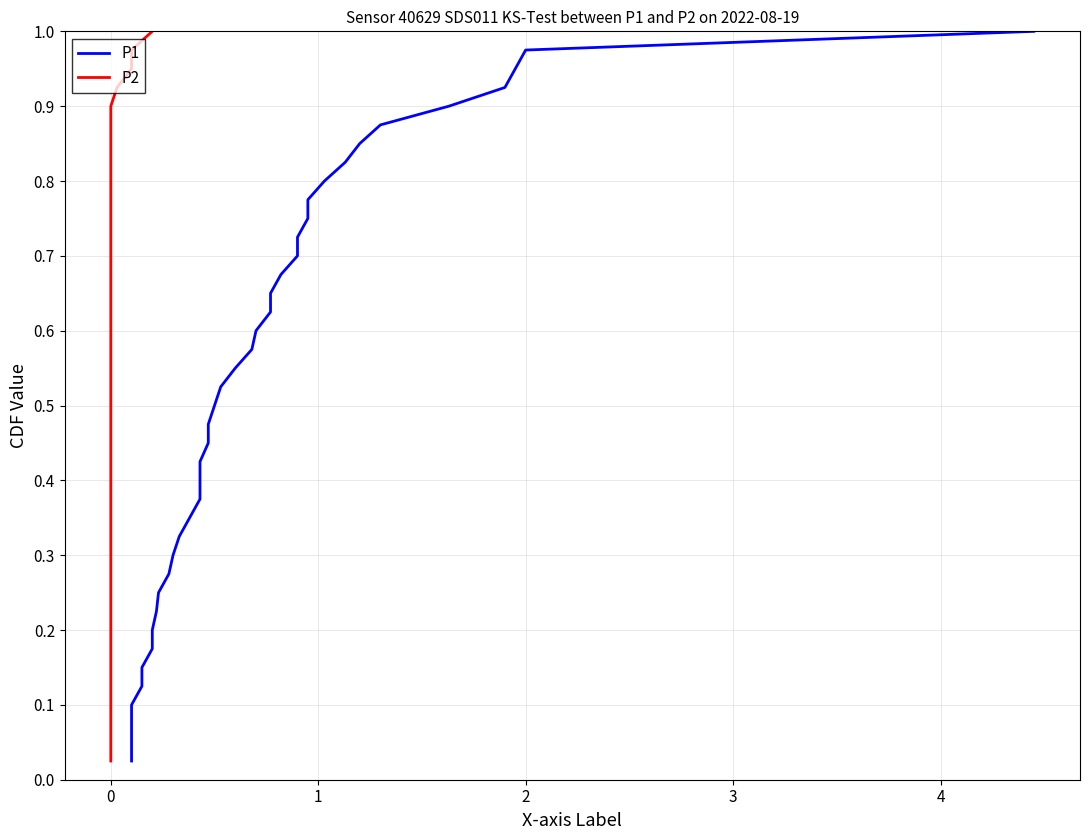

What is the difference between the maximum and minimum values in the P2 series?

1.0